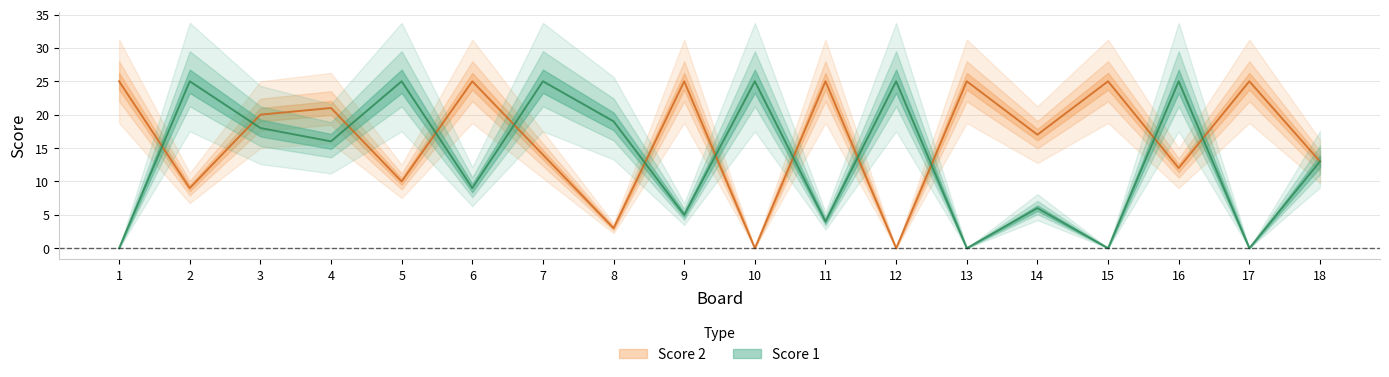

Is the value of Score 1 at 3 greater than the value of Score 2 at 4?

No